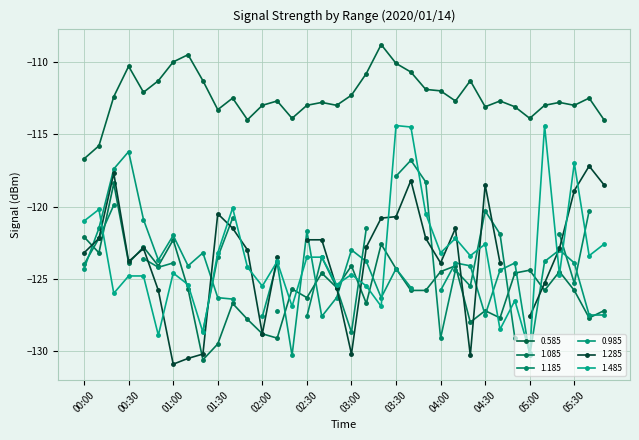

Is this an area chart (filled region under the line)?

No